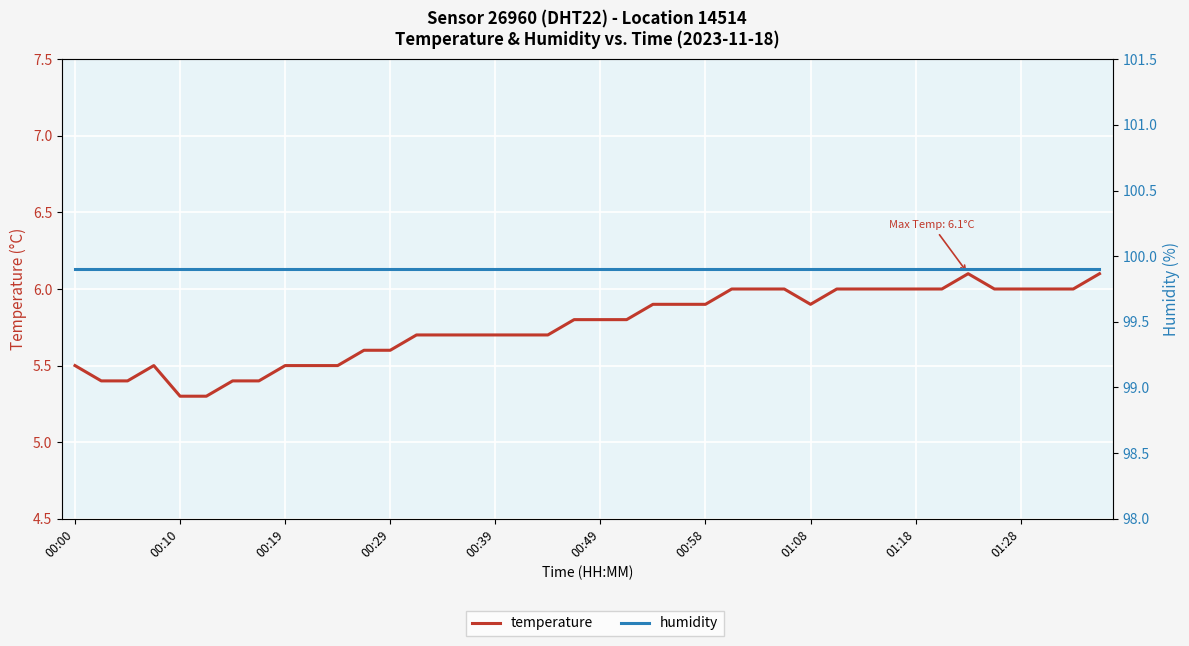

What is the difference between the maximum and minimum values in the temperature series?

0.8